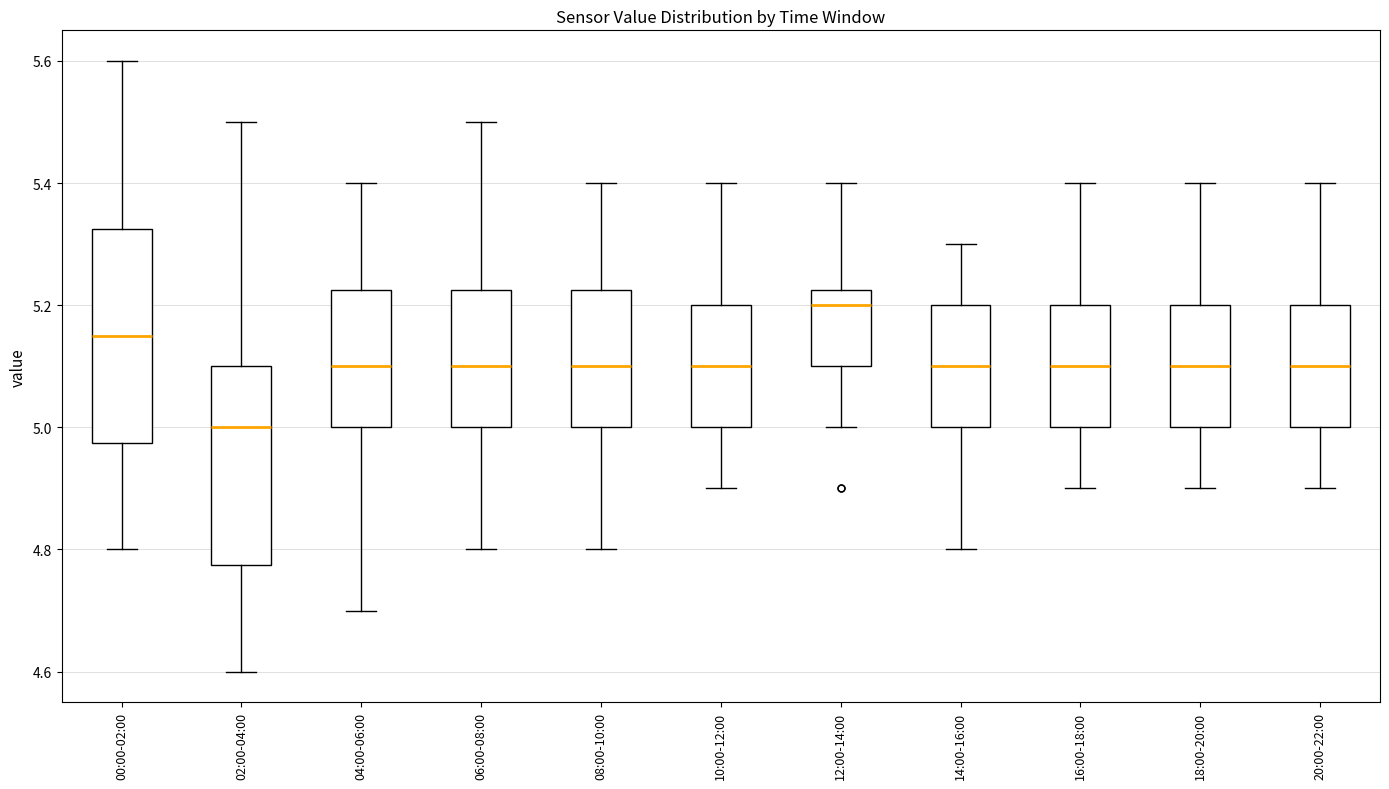

Comparing the boxes themselves (not the whiskers), which one is the tallest?

00:00-02:00